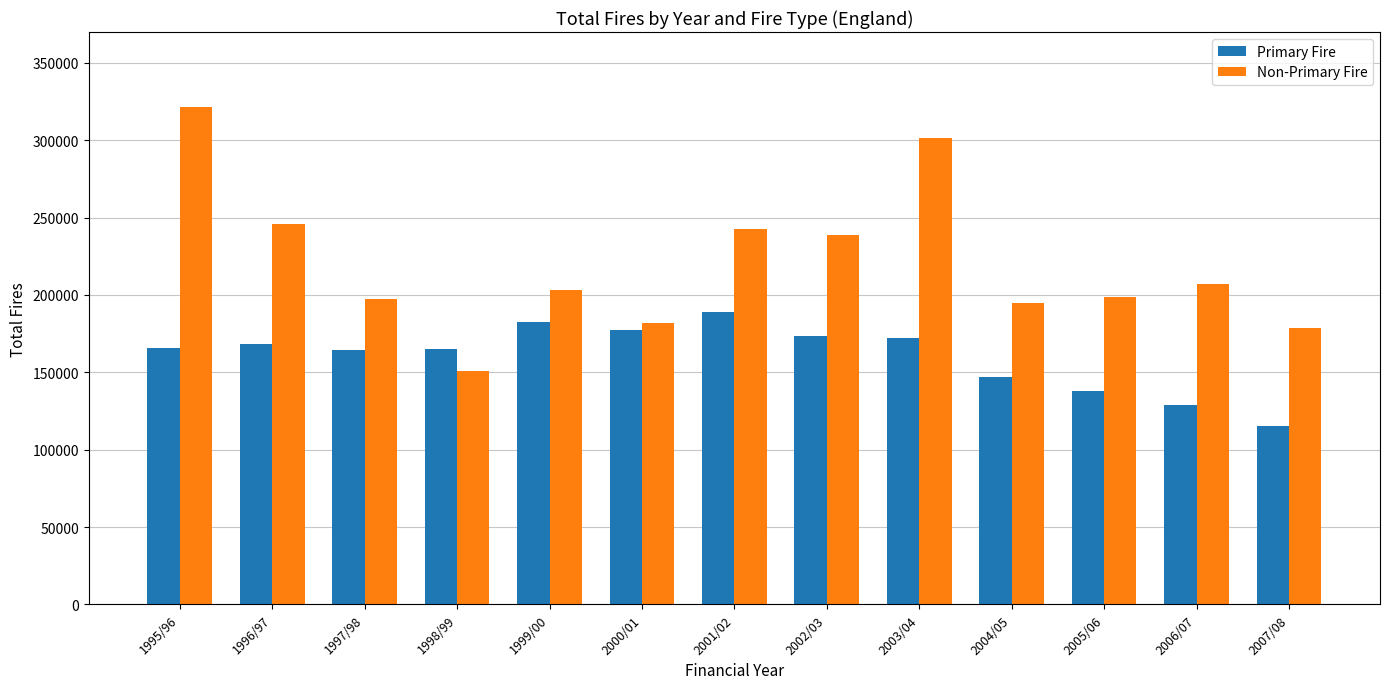

What is the maximum value for Primary Fire?

189068